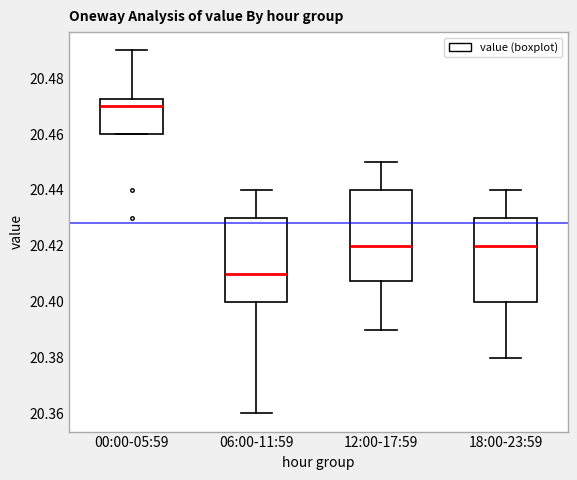

Where does the median line of the box for 12:00-17:59 sit on the y-axis? The values are not printed on the chart, so give them approximately, as read against the axis.

20.420